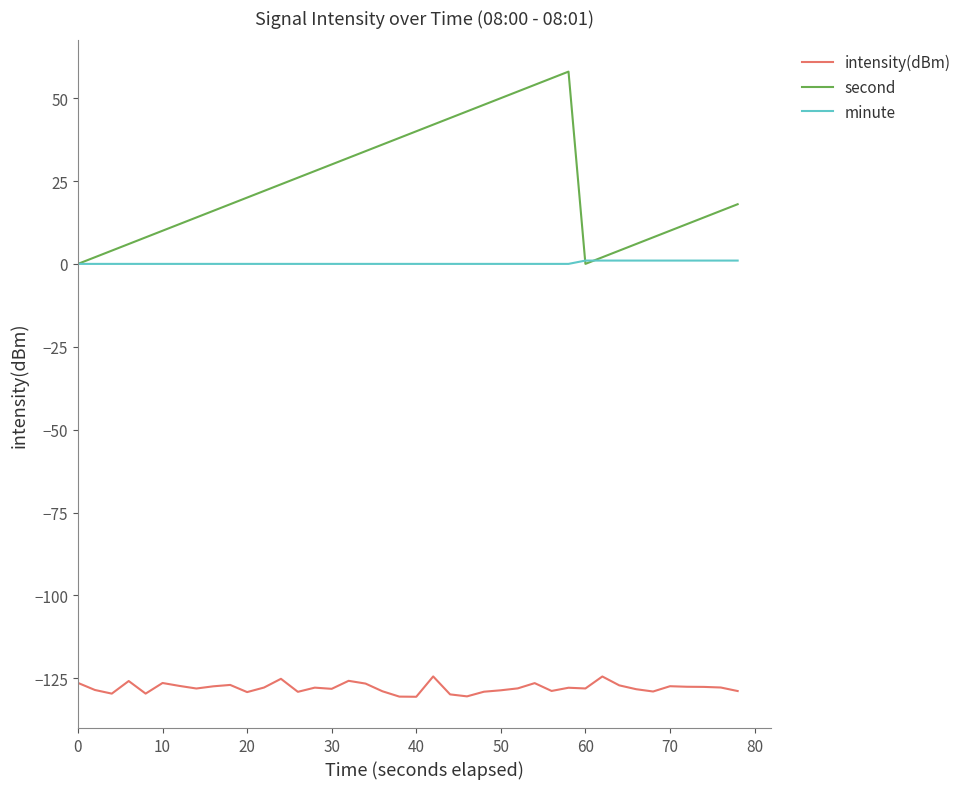

How many lines are shown in the chart?

3